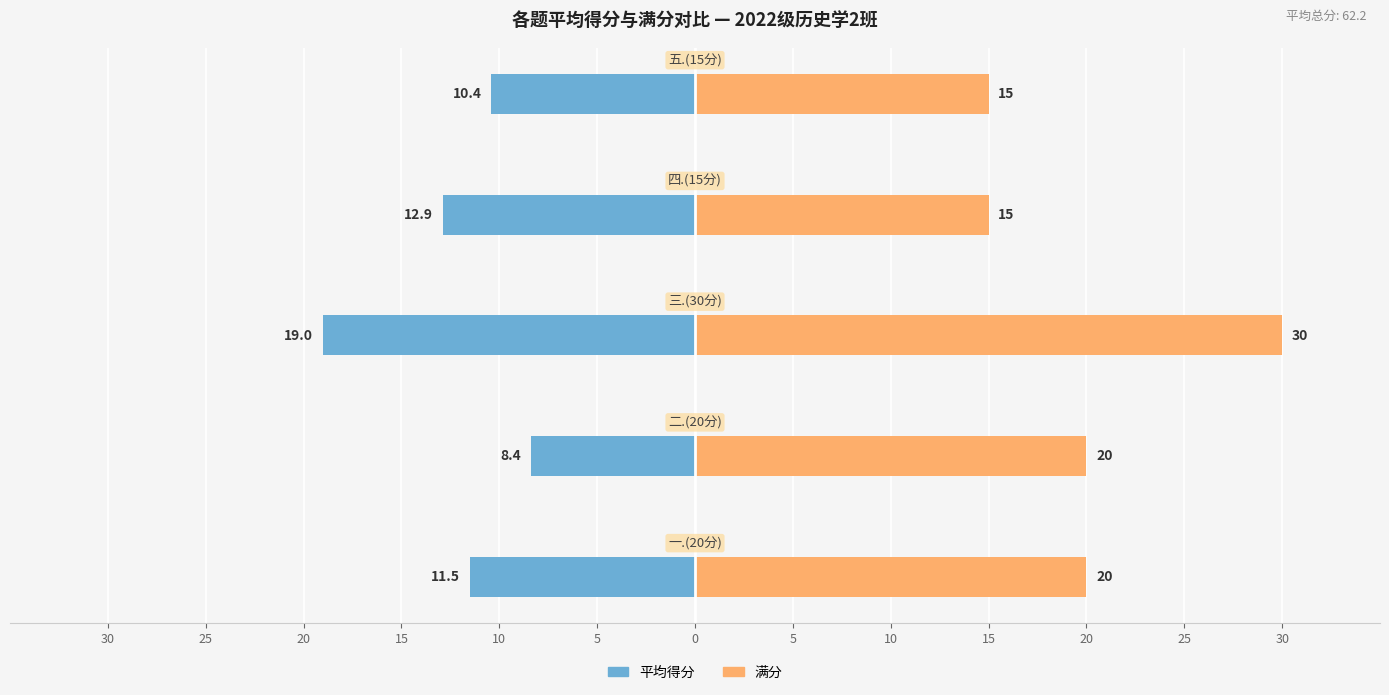

What is the value of the 满分 bar at the 2nd from the left?

20.0